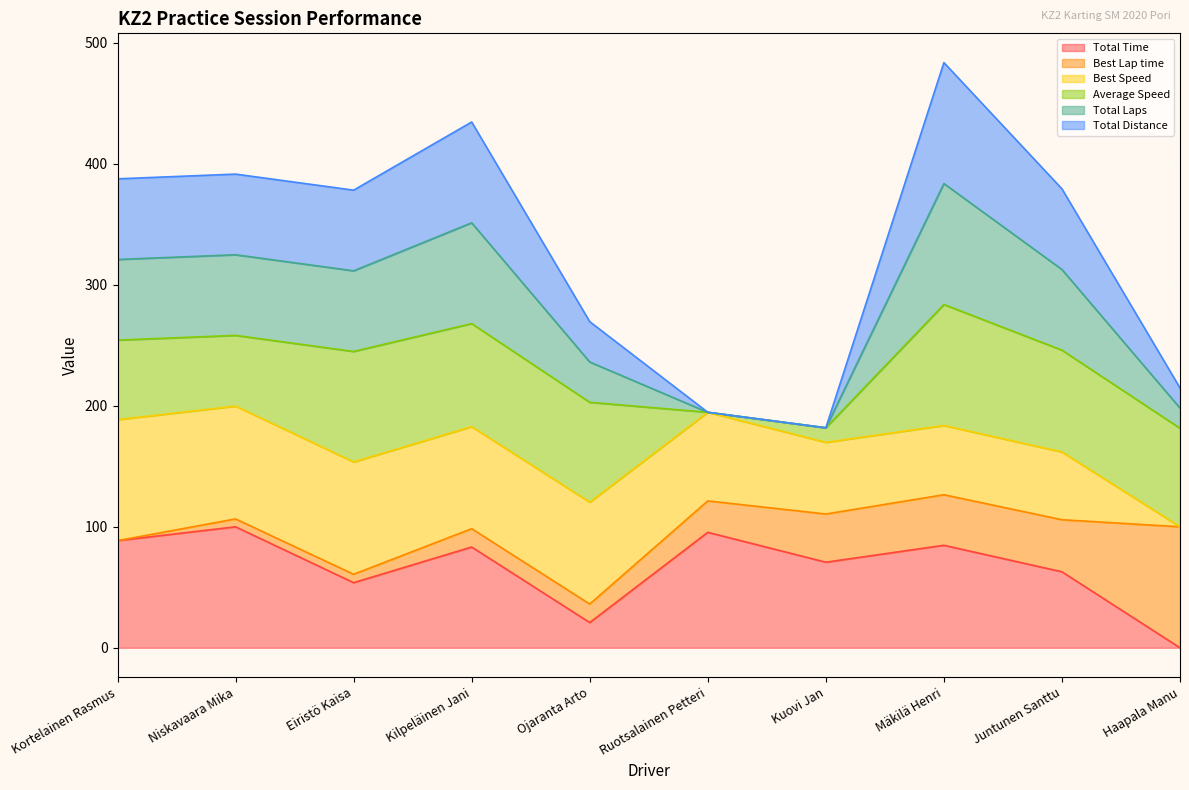

True or false: Total Distance and Total Laps cross at least once.

False